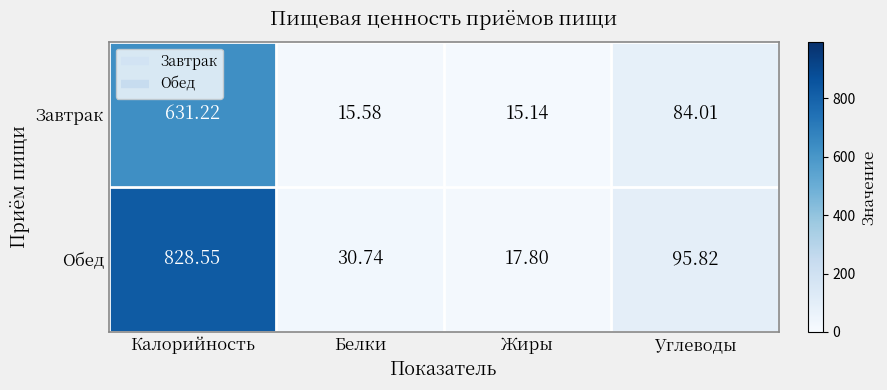

Rank the series at Белки from highest to lowest value.

Обед, Завтрак